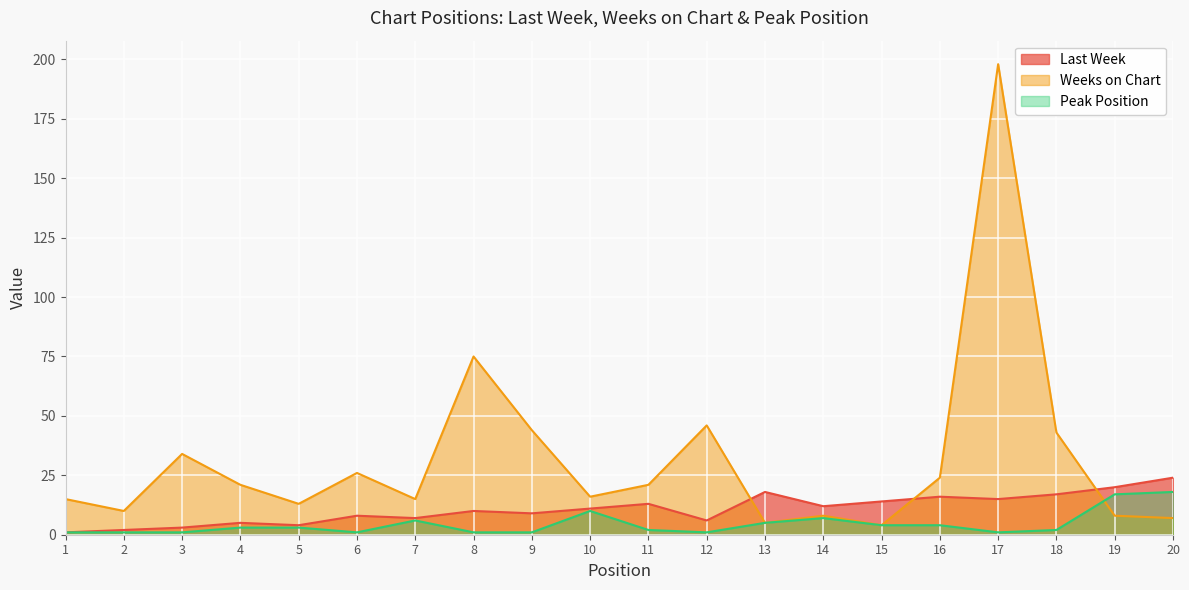

Where is Weeks on Chart nearest to the value 101?

8